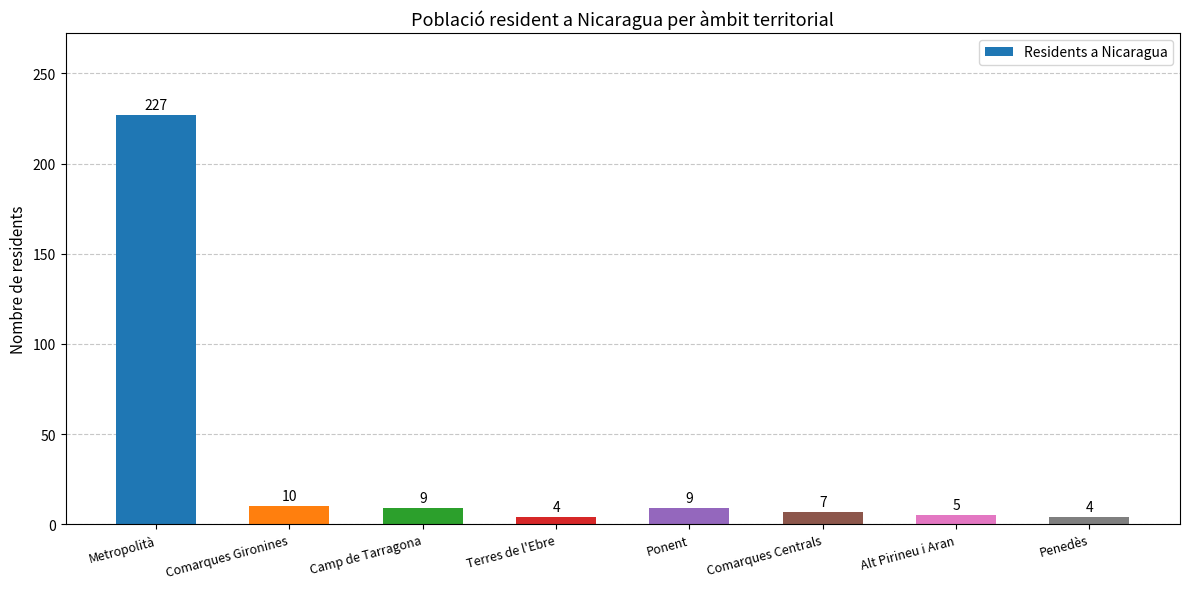

At which label is the value closest to 115?

Comarques Gironines